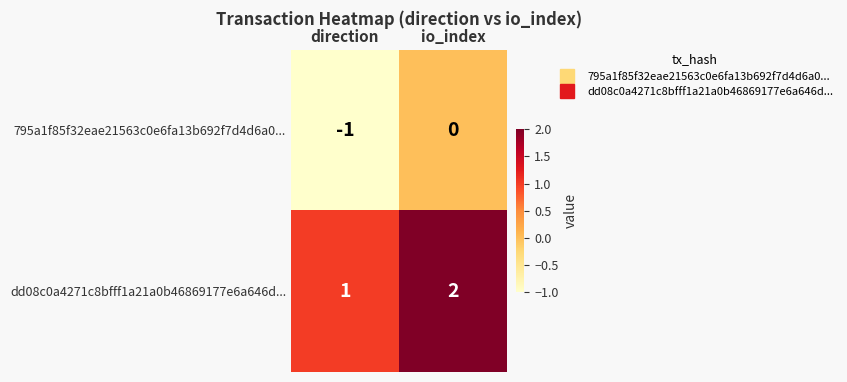

Reading left to right, list all the values displayed in this chart.

795a1f85f32eae21563c0e6fa13b692f7d4d6a0...: -1	0
dd08c0a4271c8bfff1a21a0b46869177e6a646d...: 1	2